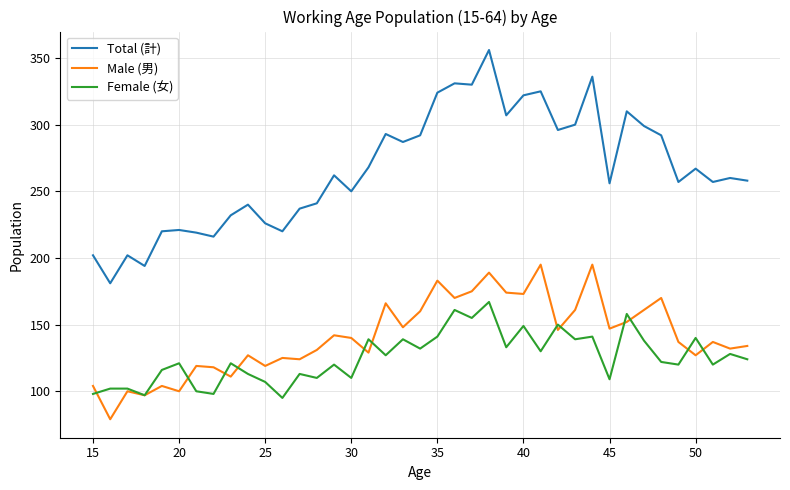

Which series has the widest spread of values?

Total (計)